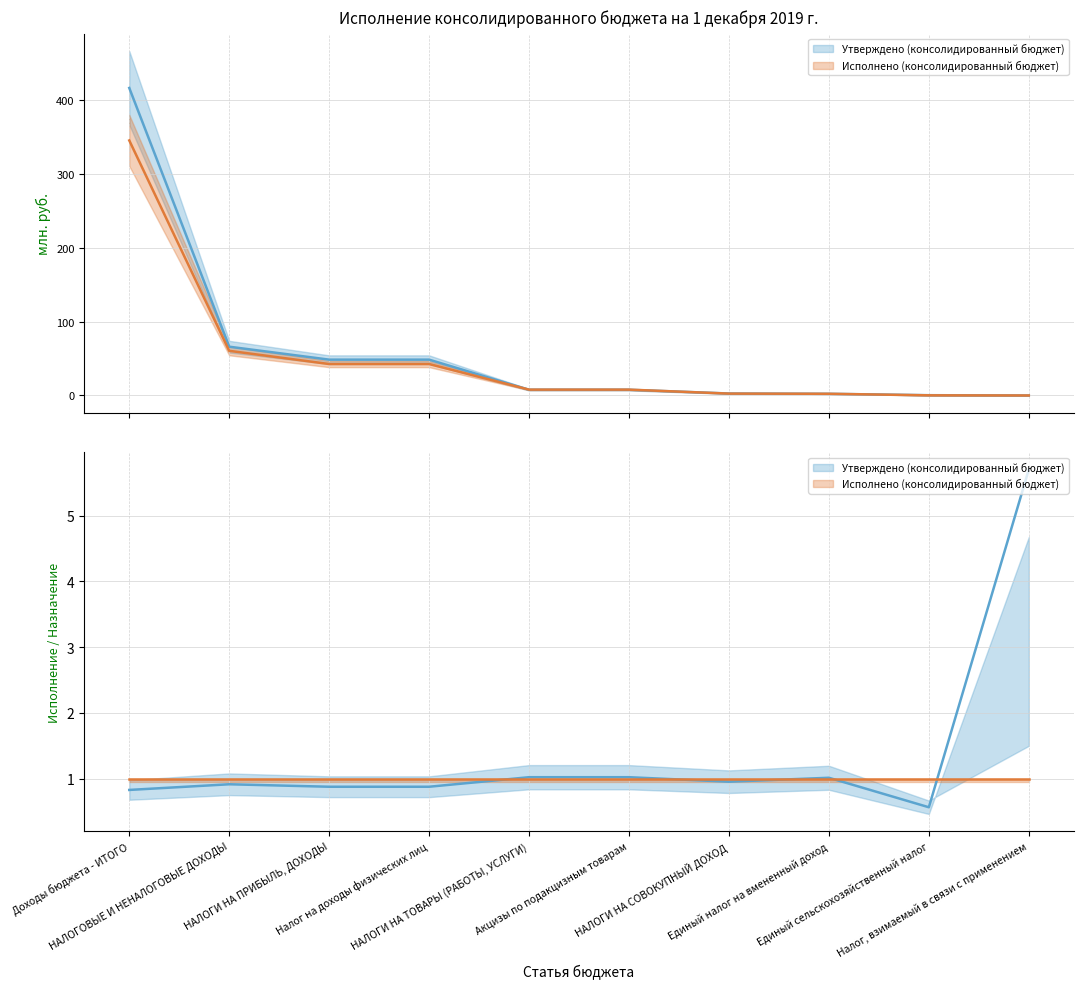

Which has a higher value, НАЛОГИ НА ТОВАРЫ (РАБОТЫ, УСЛУГИ) or НАЛОГОВЫЕ И НЕНАЛОГОВЫЕ ДОХОДЫ?

НАЛОГОВЫЕ И НЕНАЛОГОВЫЕ ДОХОДЫ